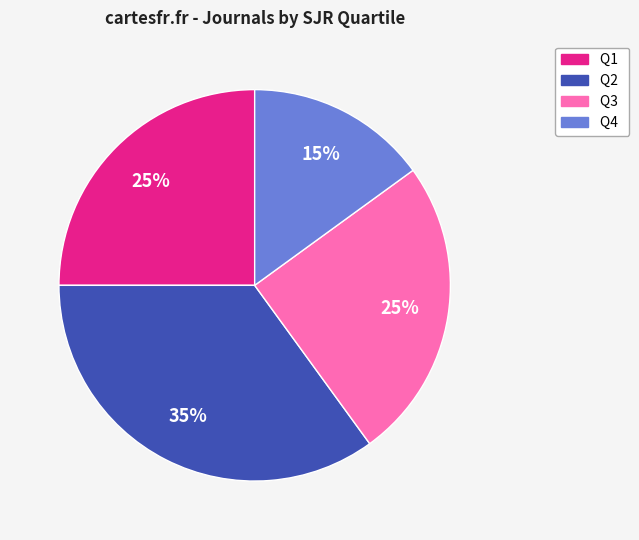

Count the number of slices in the pie.

4